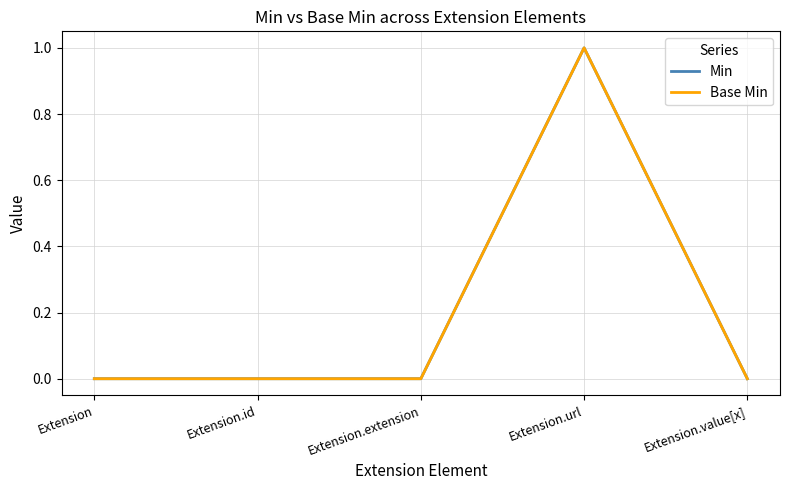

Does the chart display data point markers on the line(s)?

No